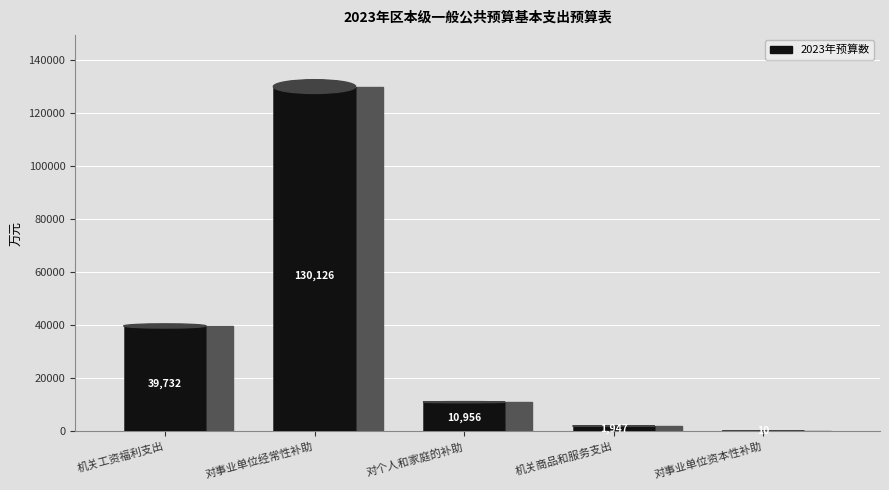

Between 对事业单位经常性补助 and 机关商品和服务支出, which is larger?

对事业单位经常性补助